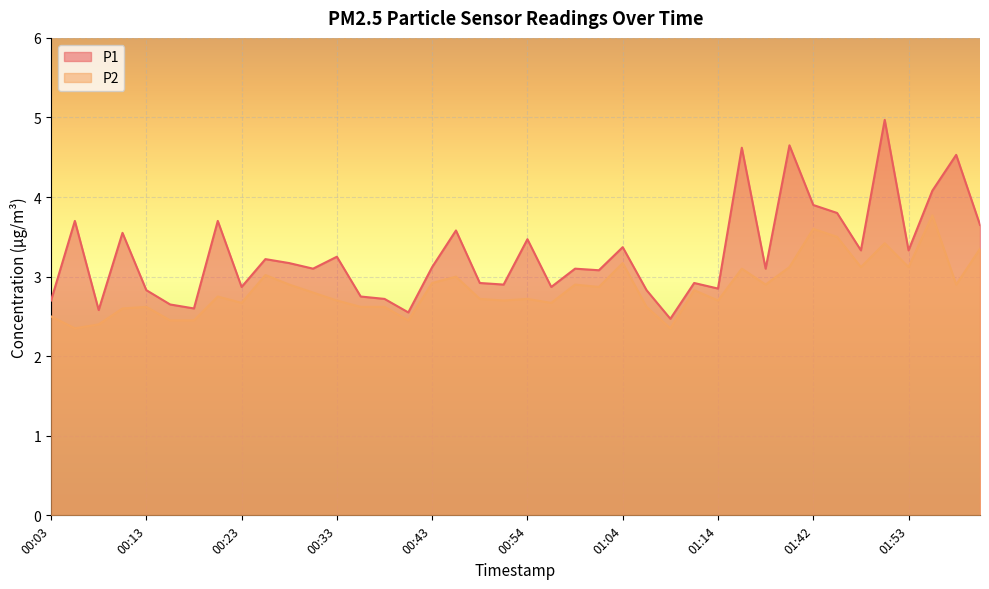

What is the label of the 21st point from the left?

00:54